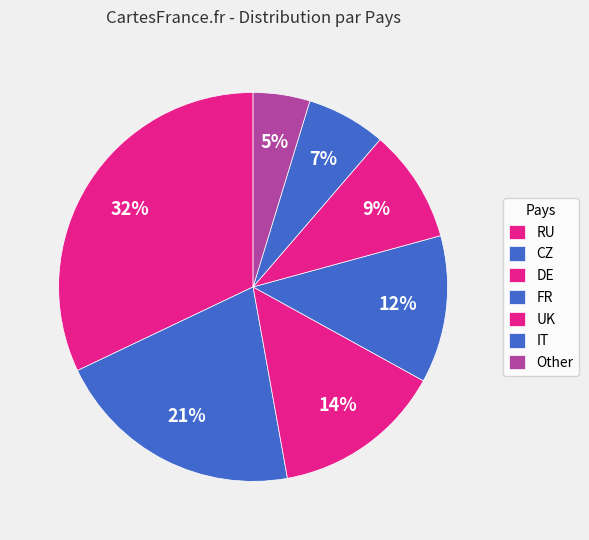

To the nearest percent, what portion does Other represent?

5%